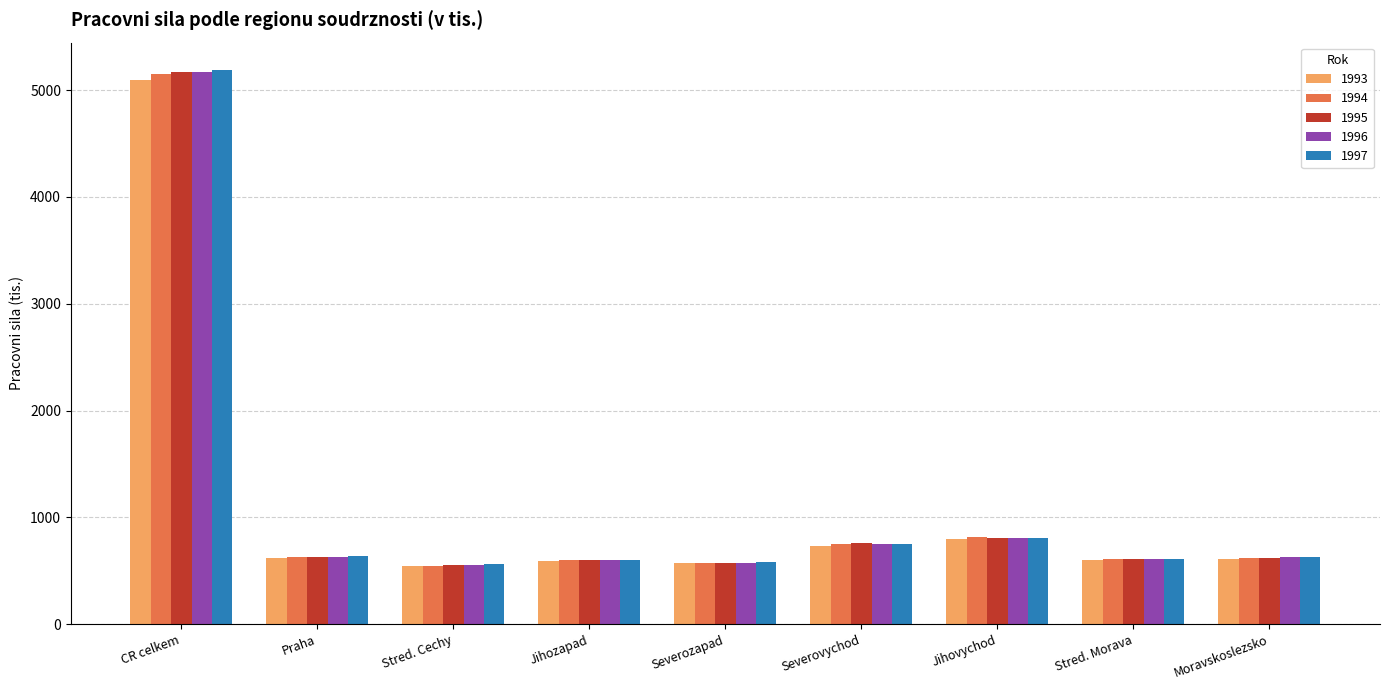

The 1995 series shows 609.4 at Stred. Morava. True or false?

True